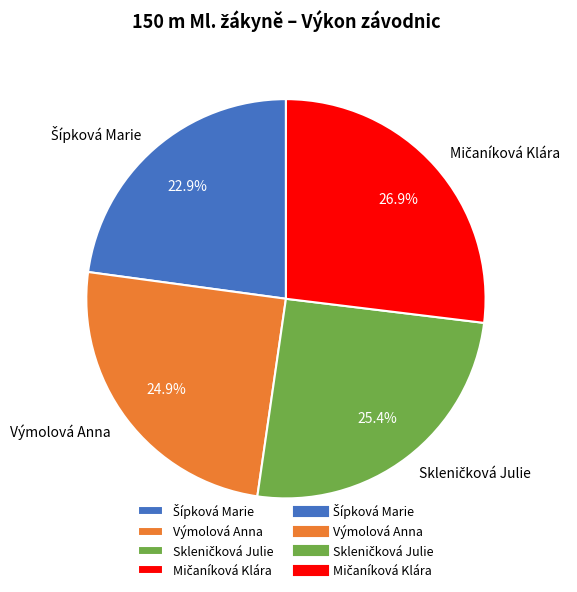

Is there a majority slice in this chart?

No